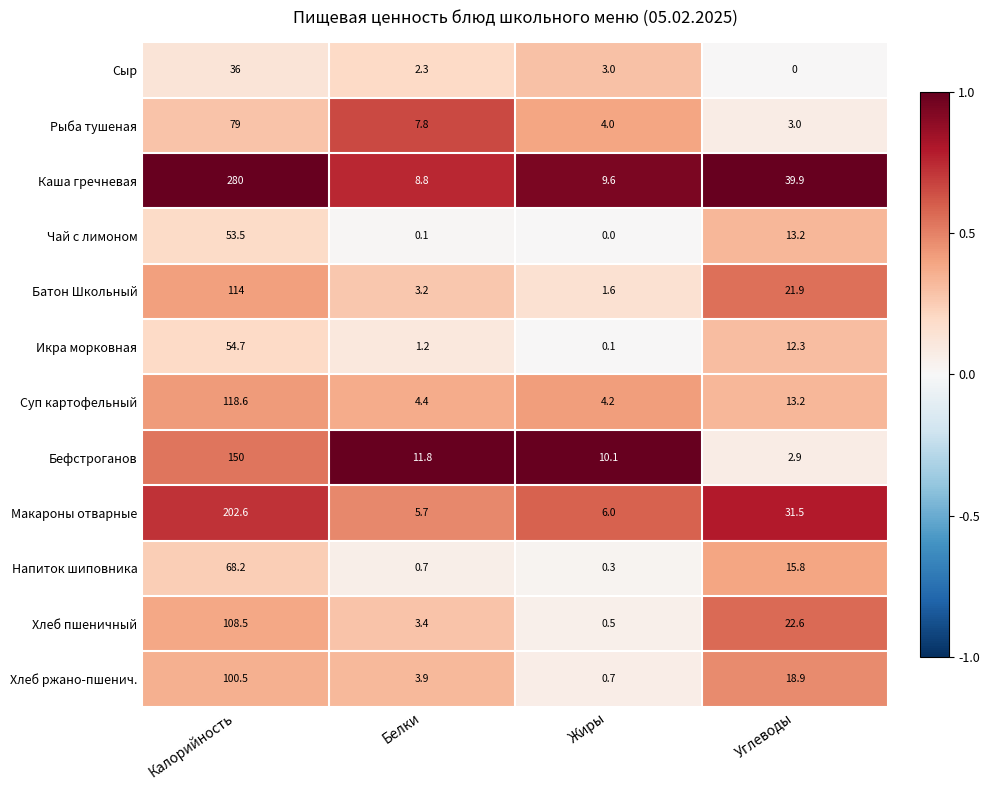

What is the average value of the Хлеб пшеничный series?

33.8